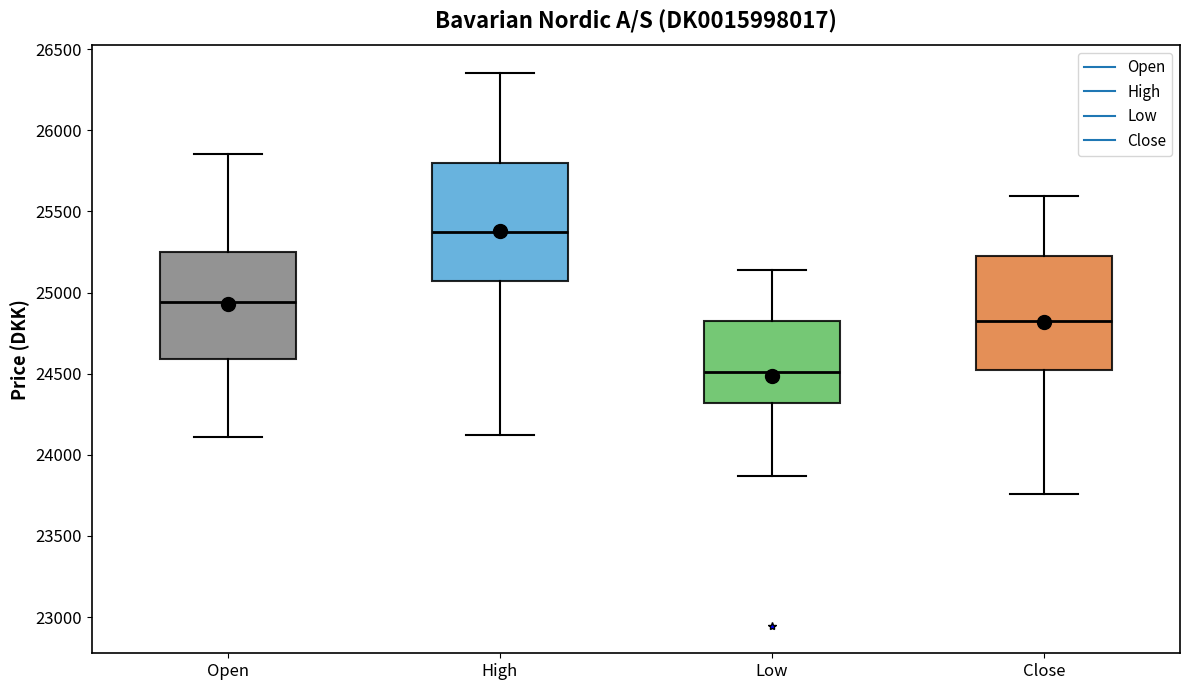

Reading left to right, read every box against the y-axis: the position of its median line, the range the box covers, and the ends of its whiskers. The values are not printed on the chart, so give them approximately, as read against the axis.

Open: median 24950, box 24600 to 25250, whiskers 24100 to 25850
High: median 25350, box 25050 to 25800, whiskers 24100 to 26350
Low: median 24500, box 24300 to 24850, whiskers 23850 to 25150
Close: median 24800, box 24500 to 25250, whiskers 23750 to 25600